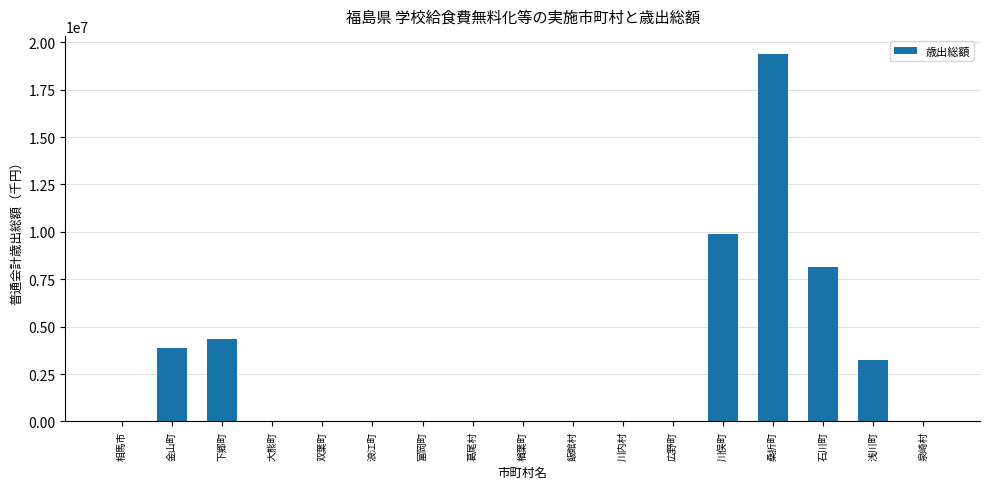

At which category does the chart reach its peak across all series?

桑折町